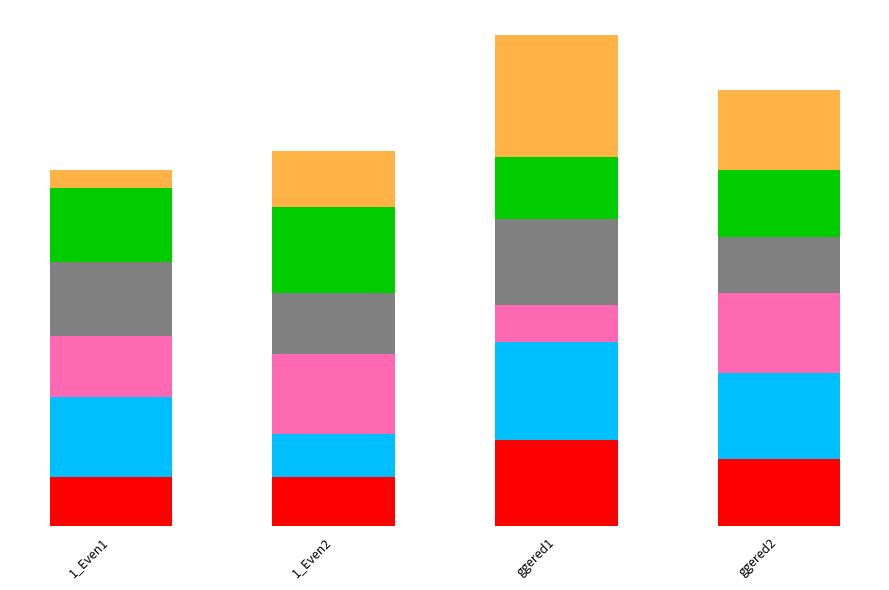

Does the chart contain stacked bars?

Yes